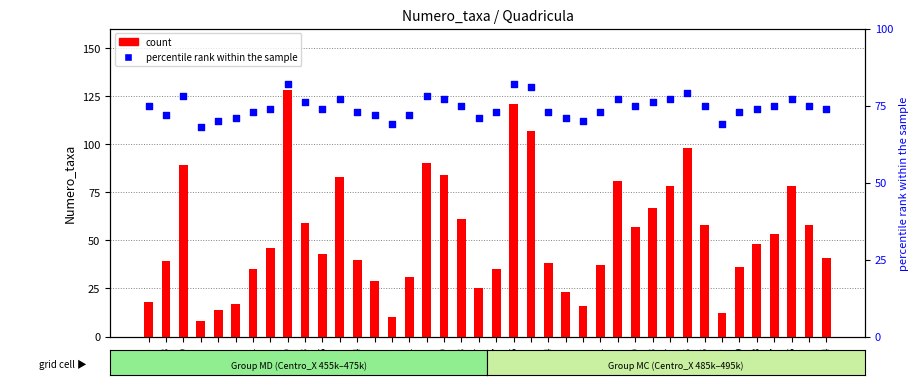

What are all the series names shown in the legend?

count, percentile rank within the sample